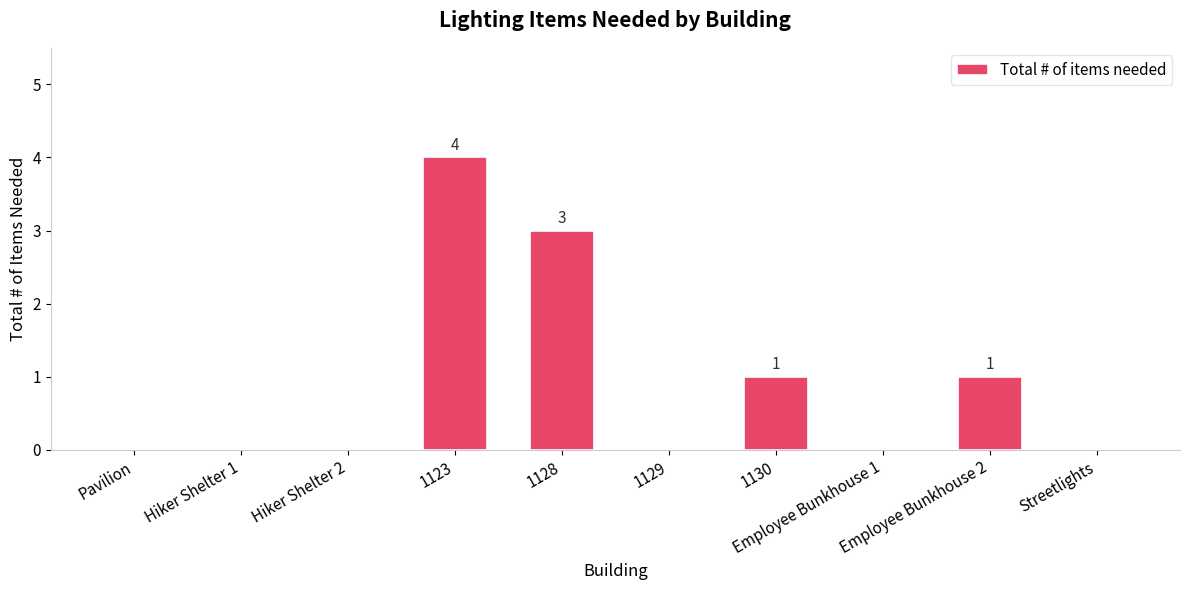

How many values are between 0 and 1?

8